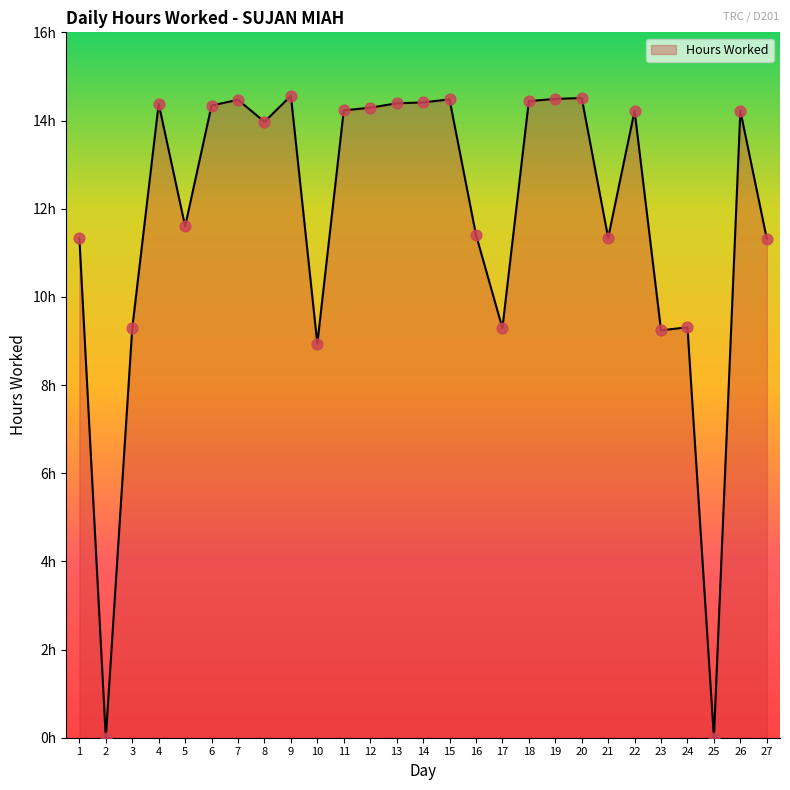

What is the ratio of the value at 26 to the value at 13?

1.0